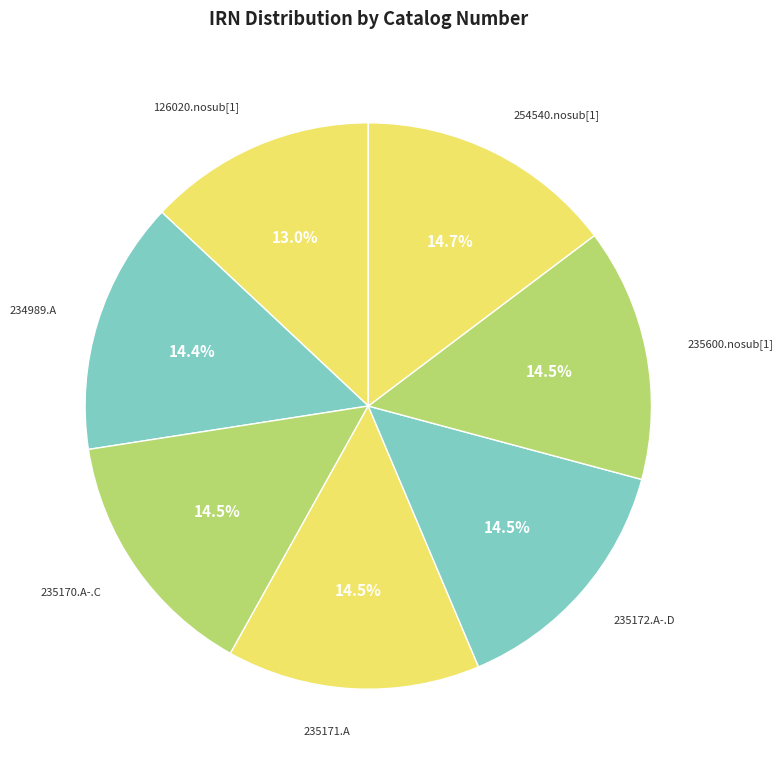

Which slice is the smallest?

126020.nosub[1]